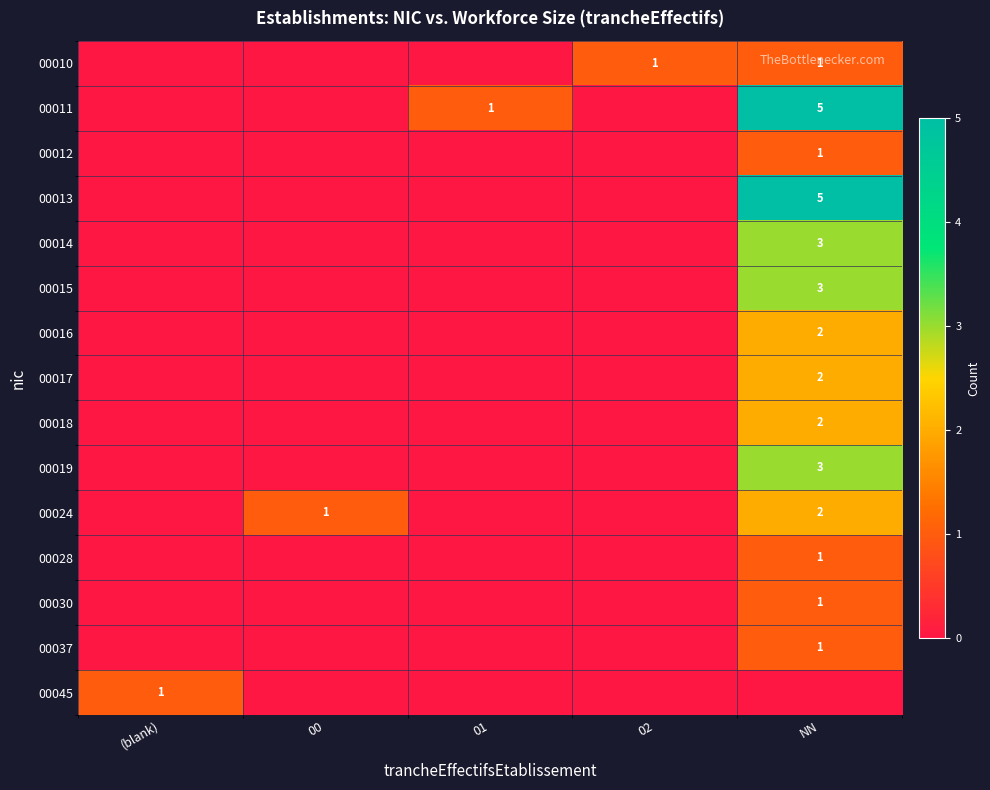

True or false: 00014 has a value of 5 at NN.

False